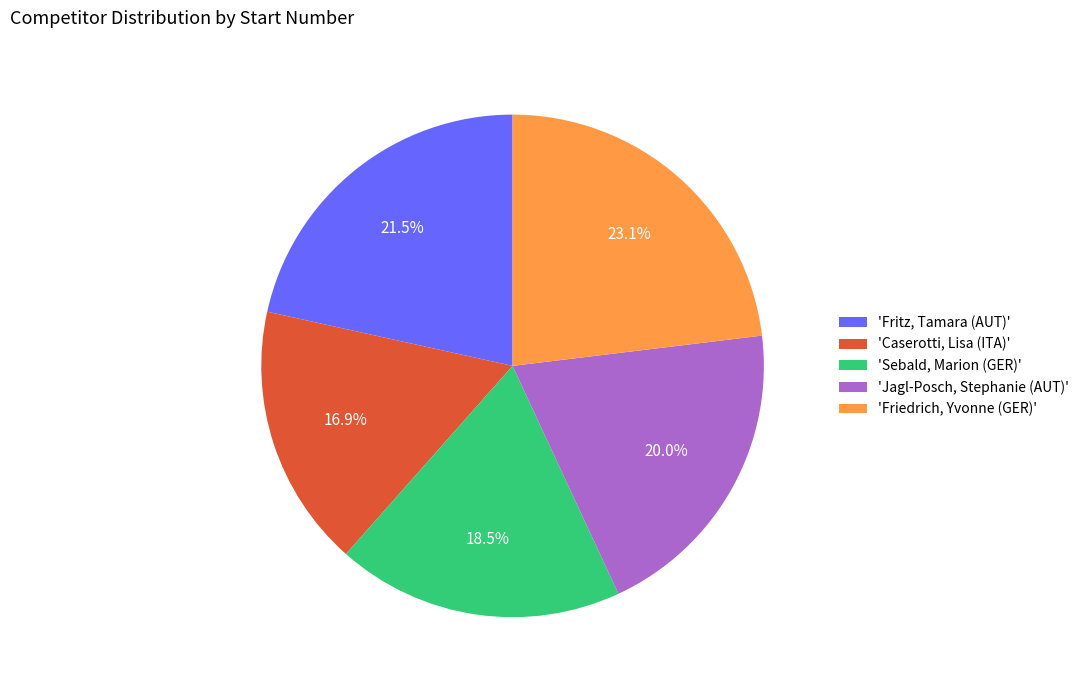

Which category has the smallest portion of the pie?

'Caserotti, Lisa (ITA)'